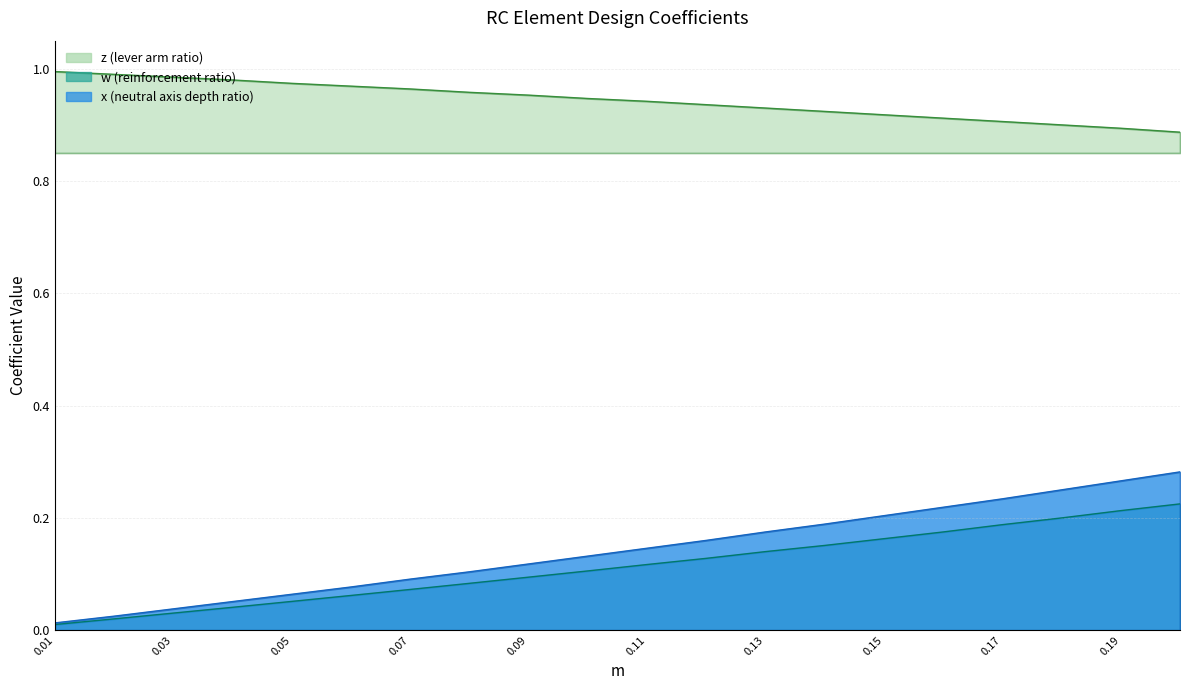

Is the value of x at 0.16 greater than the value of w at 0.1?

Yes